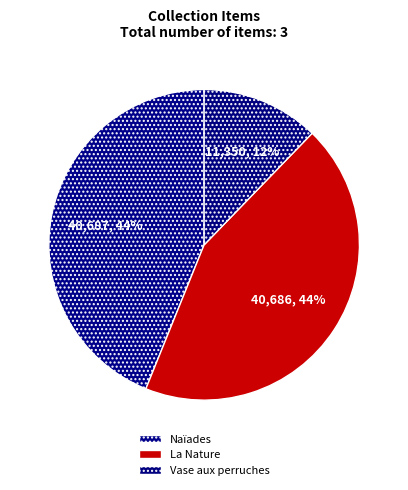

Is there any slice that represents more than half of the pie?

No